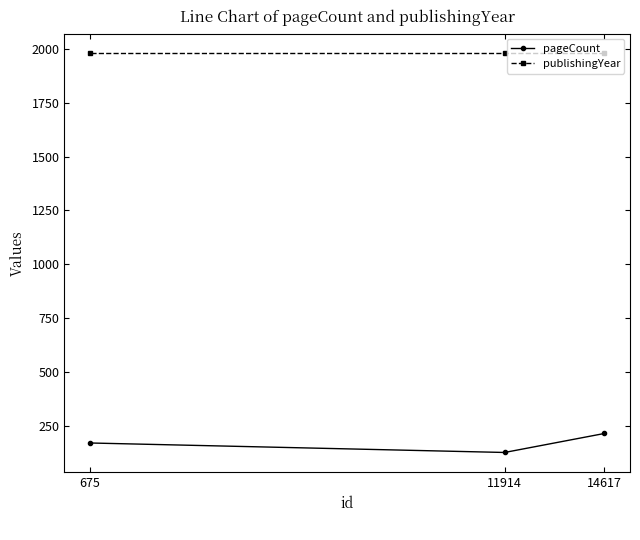

At which category is the sum across all series the highest?

14617